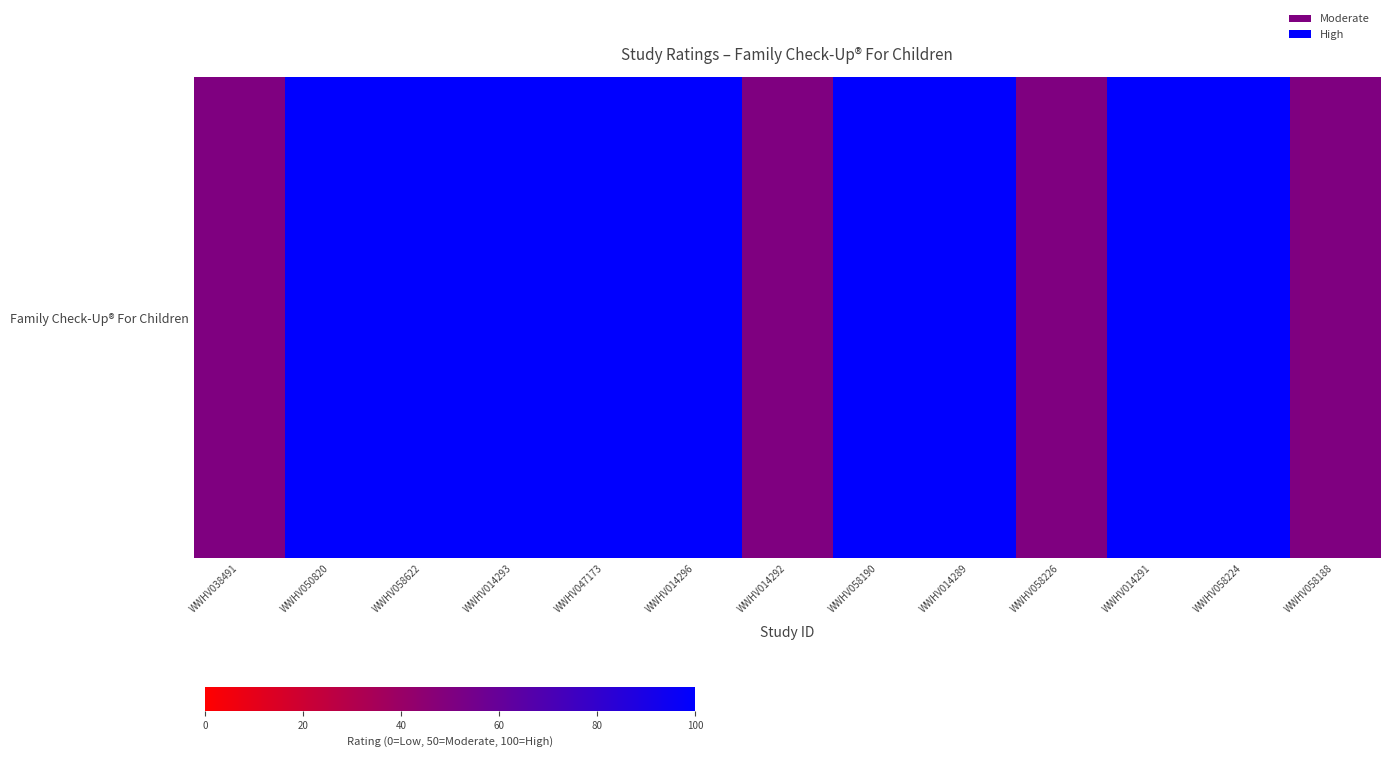

Reading left to right, list all the values displayed in this chart.

50	100	100	100	100	100	50	100	100	50	100	100	50